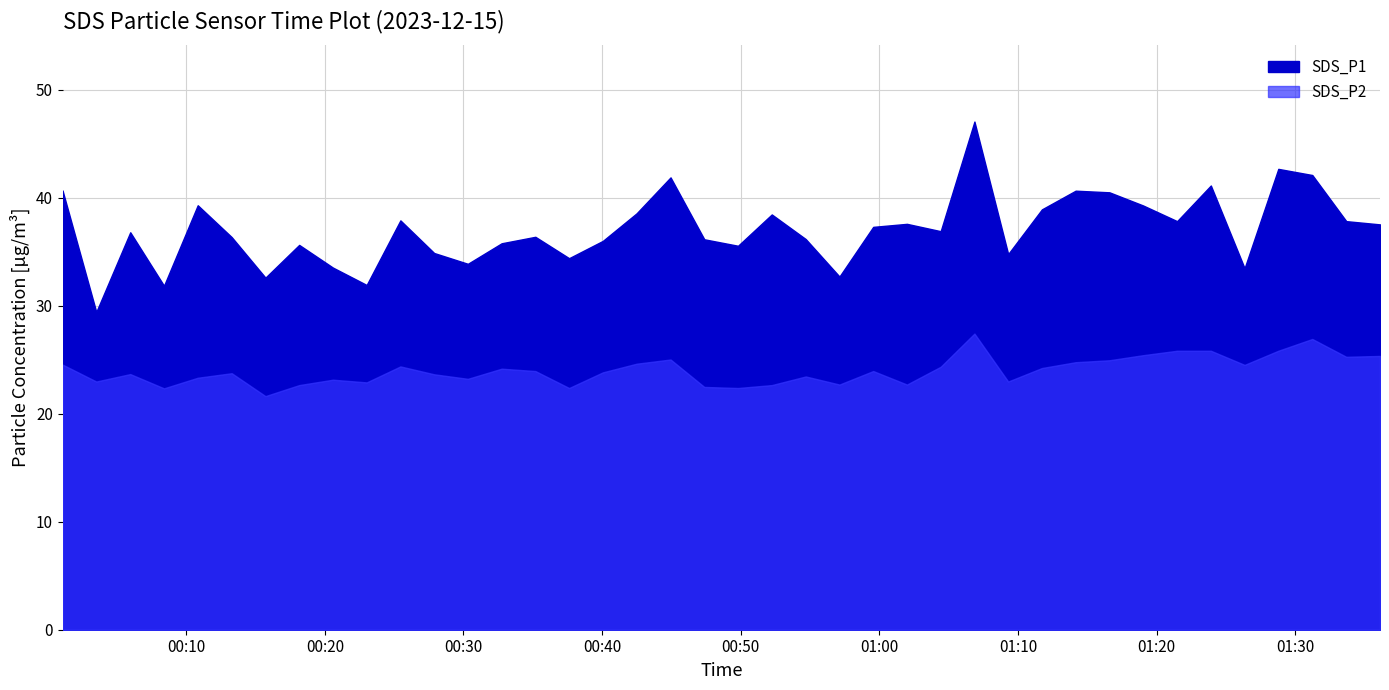

What is the label of the 6th point from the right?

2023/12/15 01:23:54